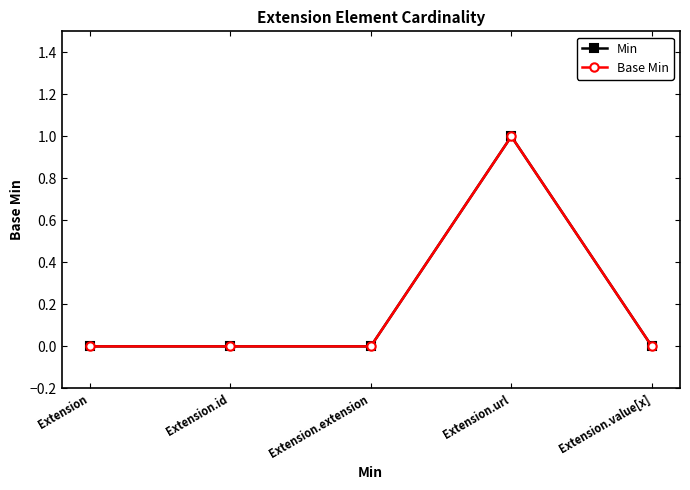

What is the label of the 3rd point from the left?

Extension.extension